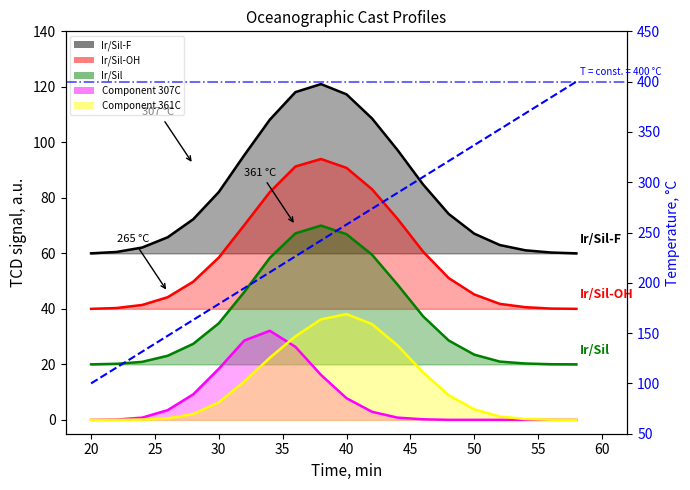

What are all the series names shown in the legend?

Ir/Sil-F, Ir/Sil-OH, Ir/Sil, Component 307C, Component 361C